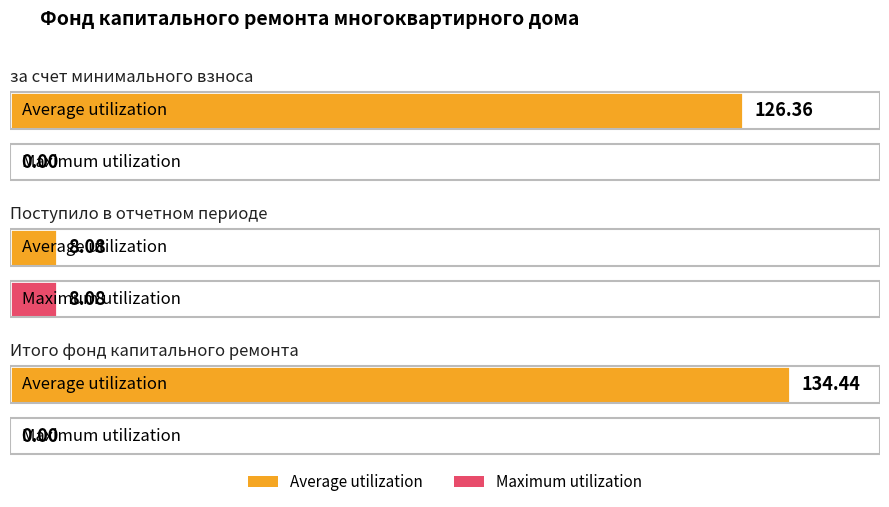

The Maximum utilization series shows 4.2 at Итого фонд капитального ремонта. True or false?

False